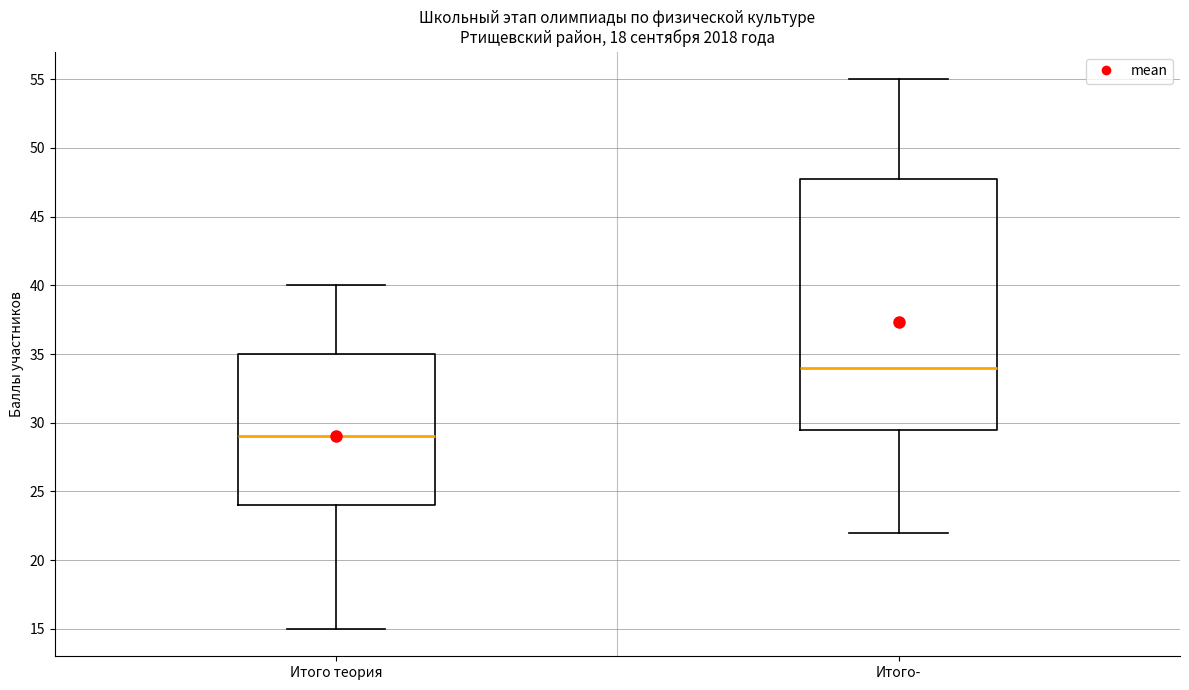

Reading left to right, transcribe this box plot: for each box, give where its median line is, the range the box spans, and where its two whiskers end, as read against the y-axis. The values are not printed on the chart, so give them approximately, as read against the axis.

Итого теория: median 29.0, box 24.0 to 35.0, whiskers 15.0 to 40.0
Итого-: median 34.0, box 29.5 to 48.0, whiskers 22.0 to 55.0